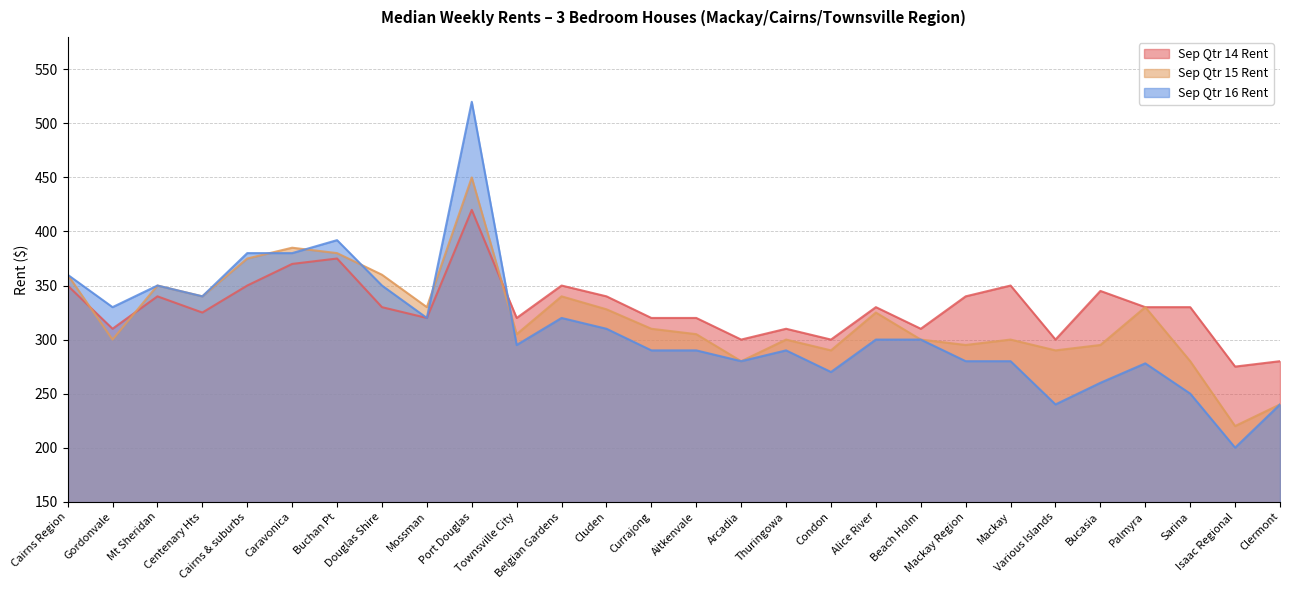

Which series changed the most between Gordonvale and Clermont?

Sep Qtr 16 Rent